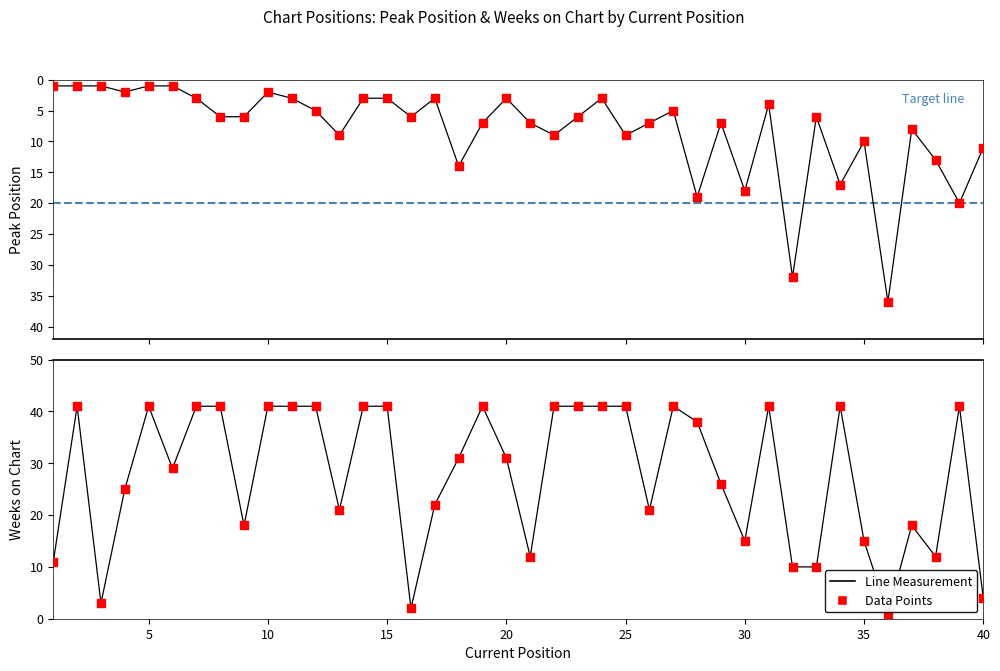

Is the value of Weeks on Chart at 20 greater than the value of Peak Position at 36?

No